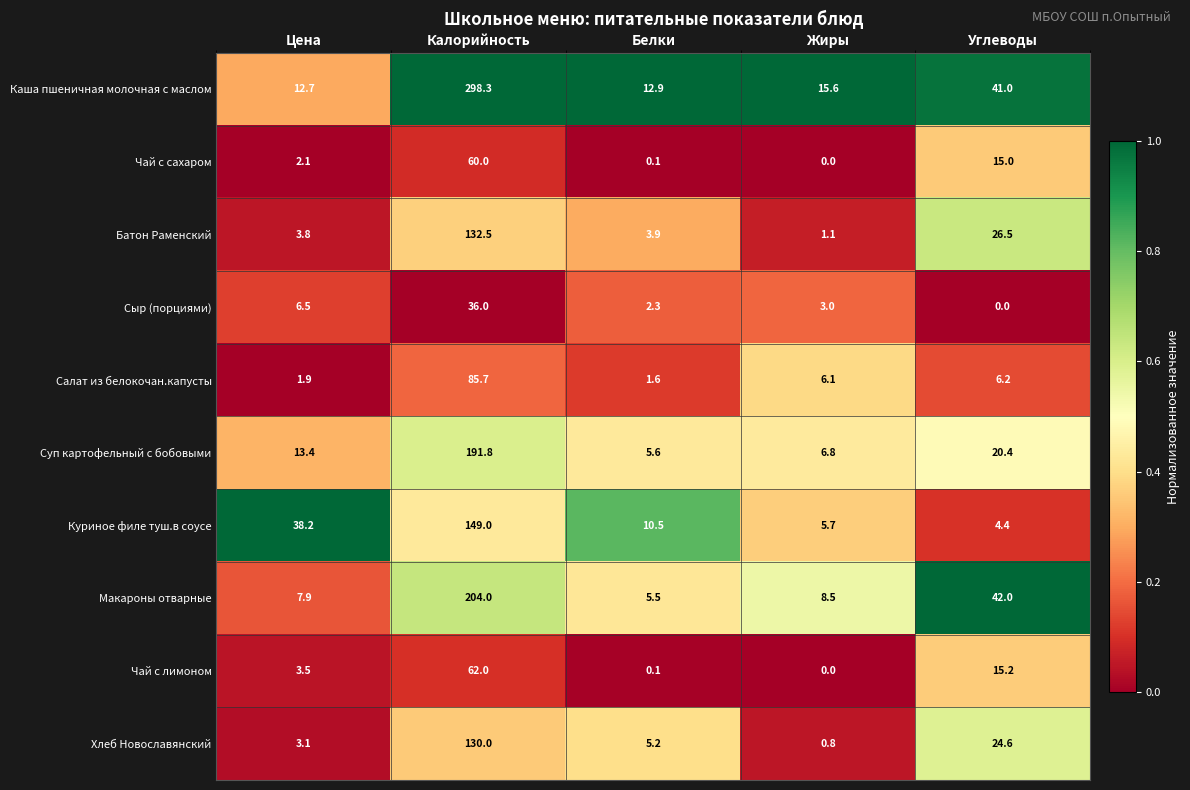

At how many categories does at least one series exceed 0?

5